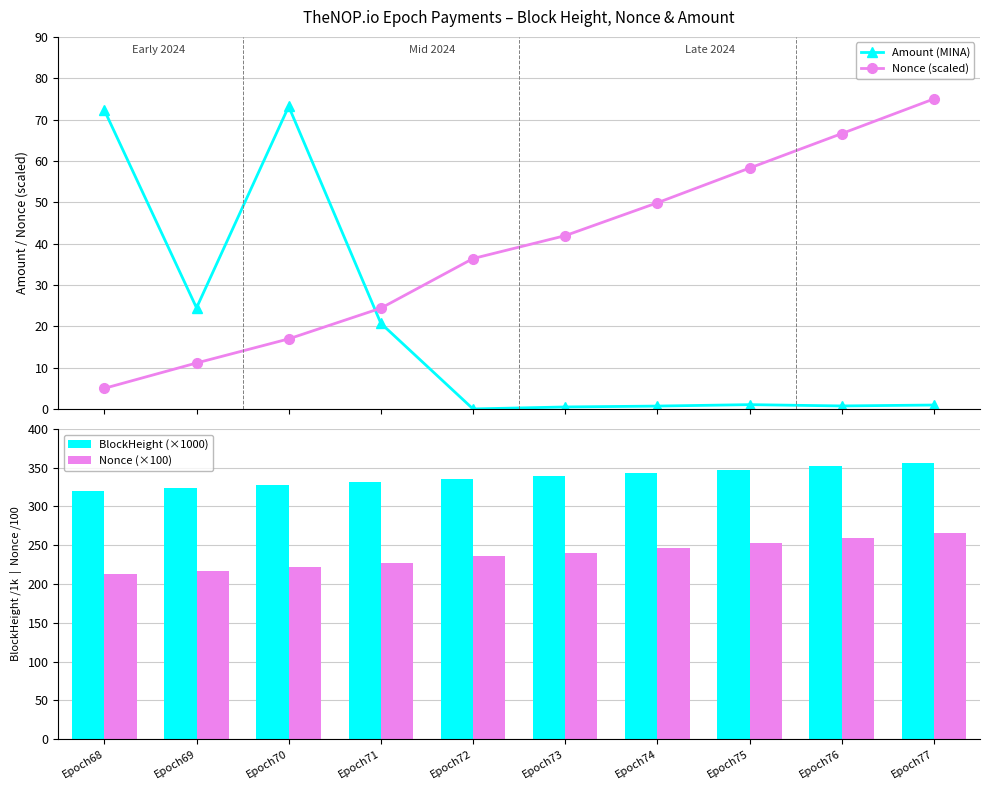

Is it true that BlockHeight (×1000) equals 146.0 at Epoch71?

False